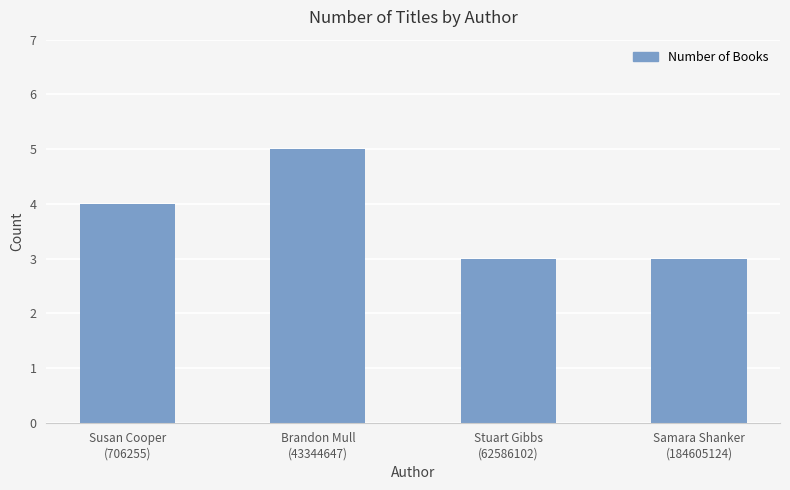

What is the label of the 4th bar from the left?

Samara Shanker
(184605124)